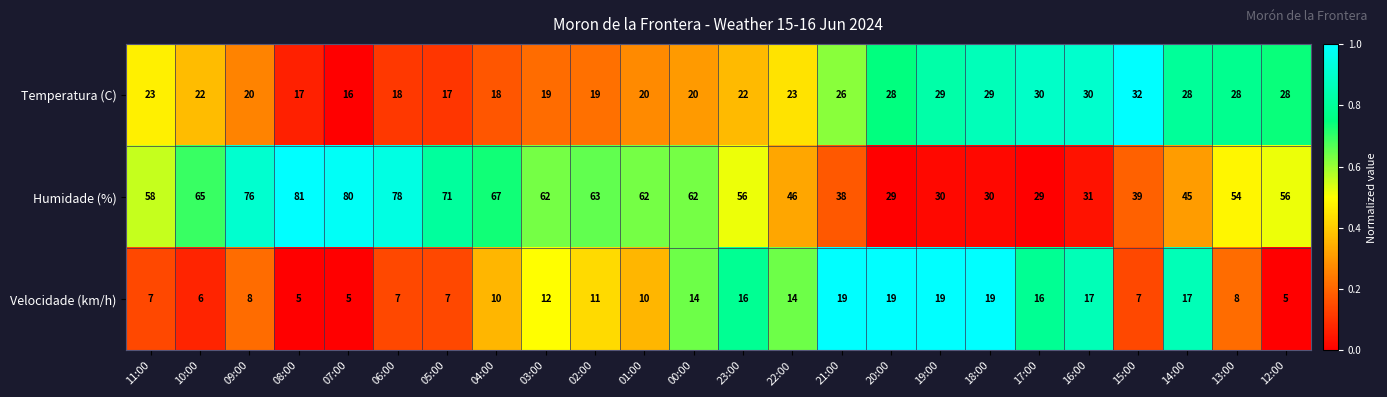

What is the minimum value for Temperatura (C)?

16